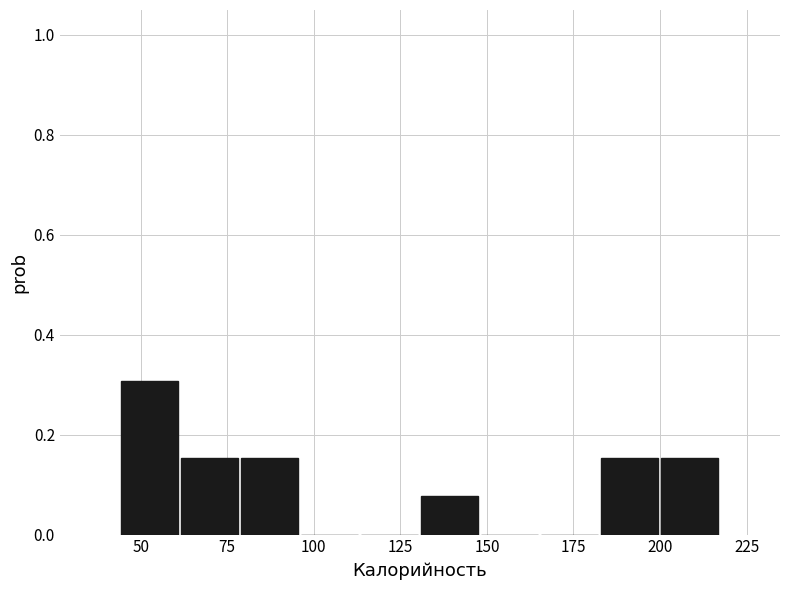

Read against the x-axis, roughly where is the centre of the tallest bar?

55